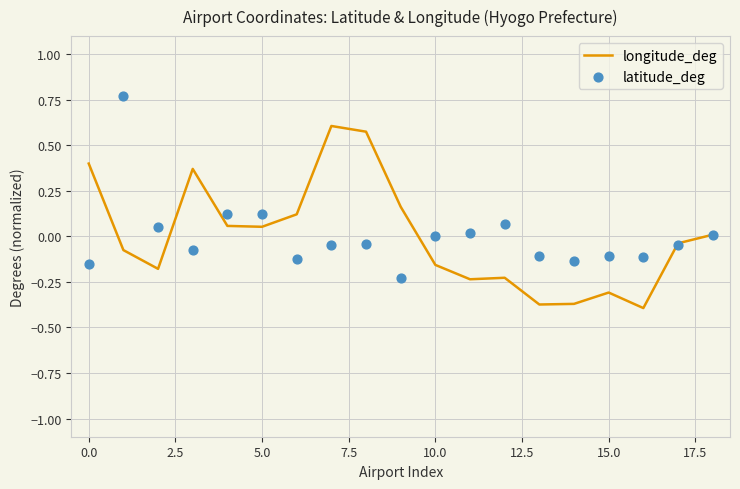

Is the value of longitude_deg at 11 greater than the value of latitude_deg at 7.5?

No